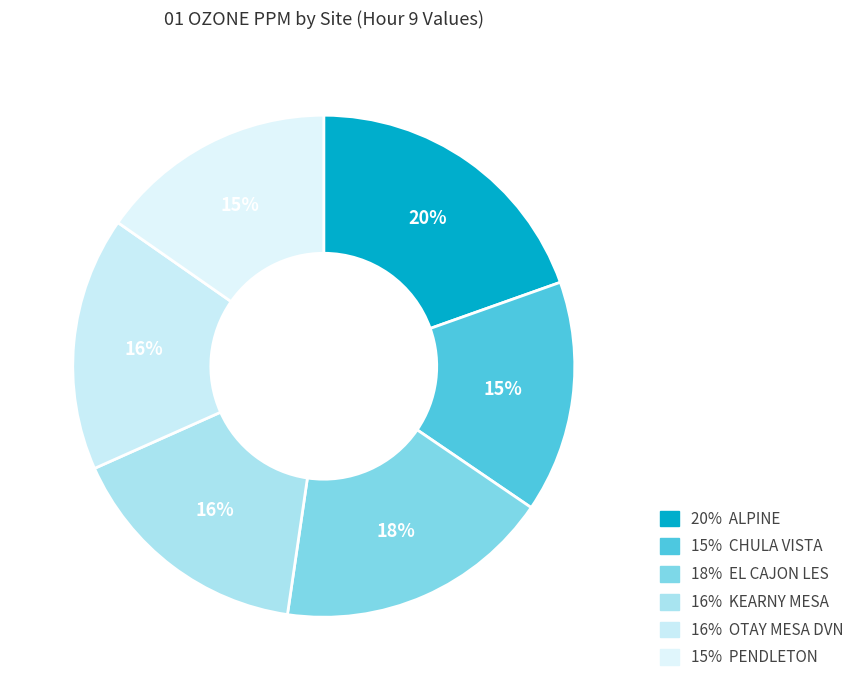

How many segments does this pie chart have?

6